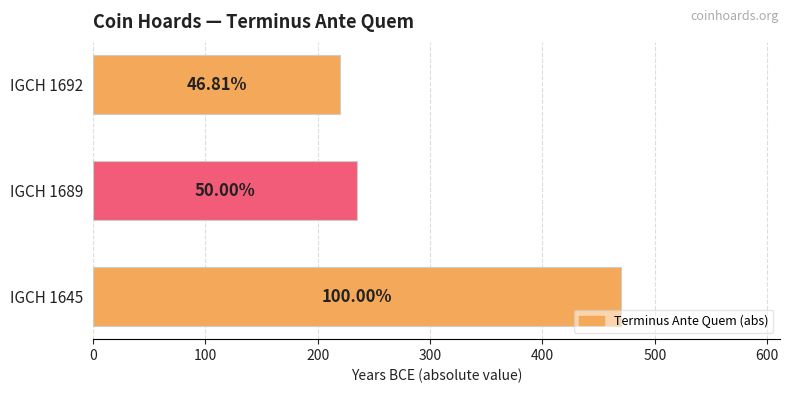

What is the minimum value shown in the chart?

220